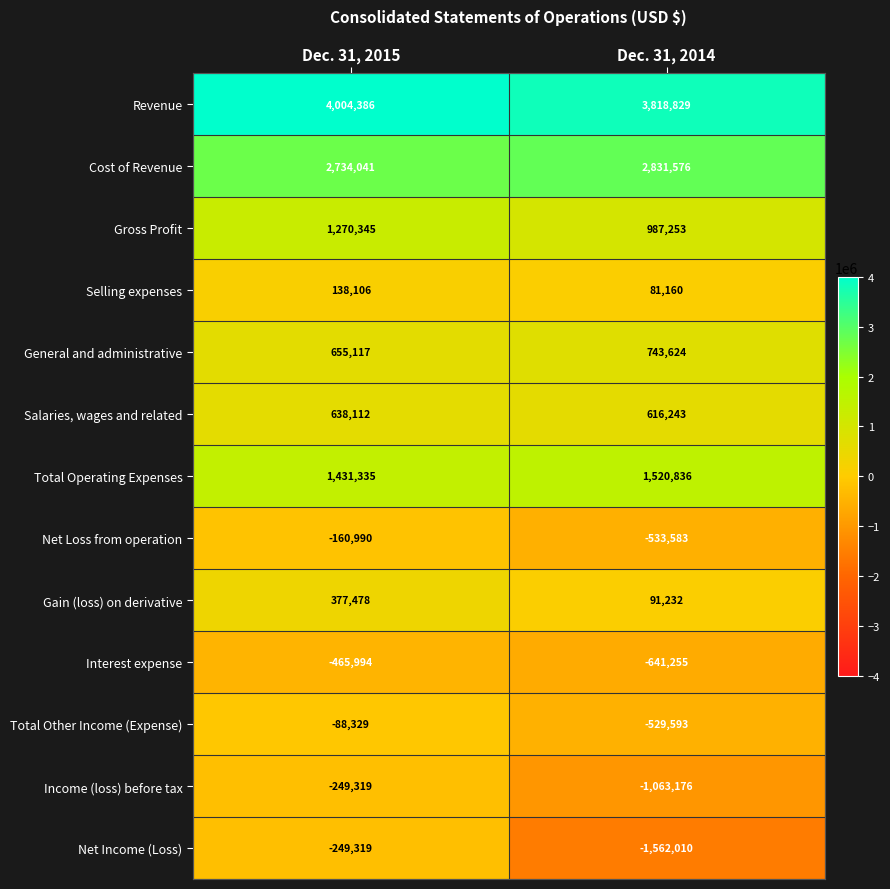

At which category is the sum across all series the highest?

Dec. 31, 2015